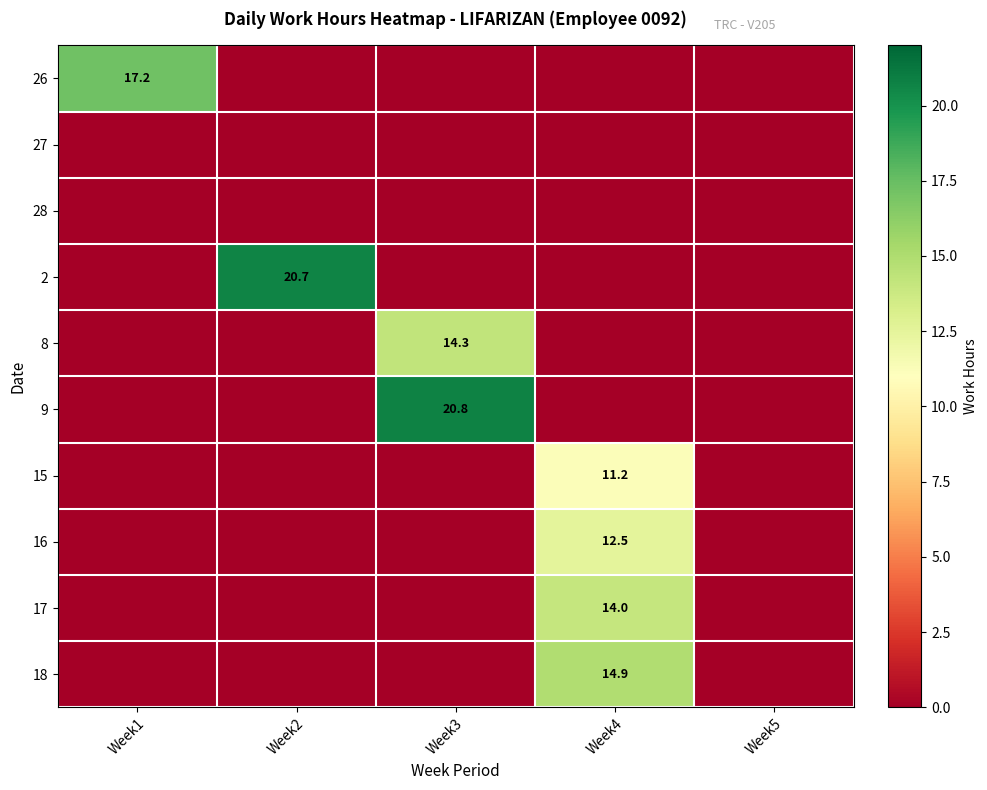

True or false: 15 has a value of 15.8 at Week4.

False